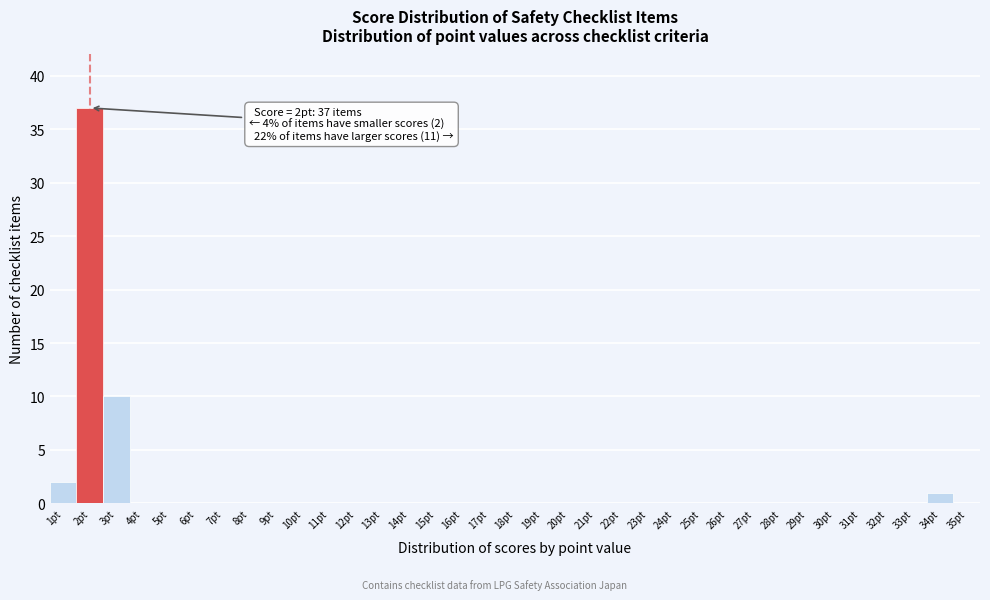

Over which range of the x-axis is the bar tallest?

1.5 to 2.5